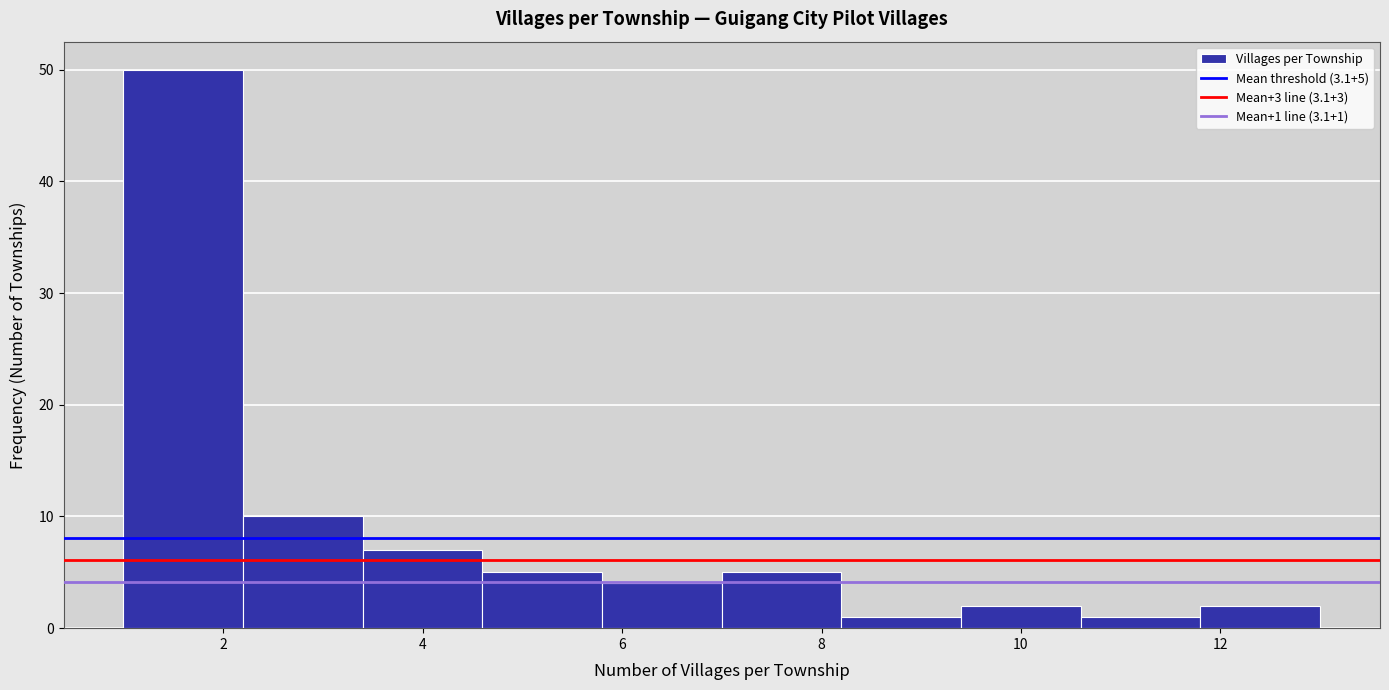

Which range on the x-axis has the tallest bar?

1.0 to 2.2